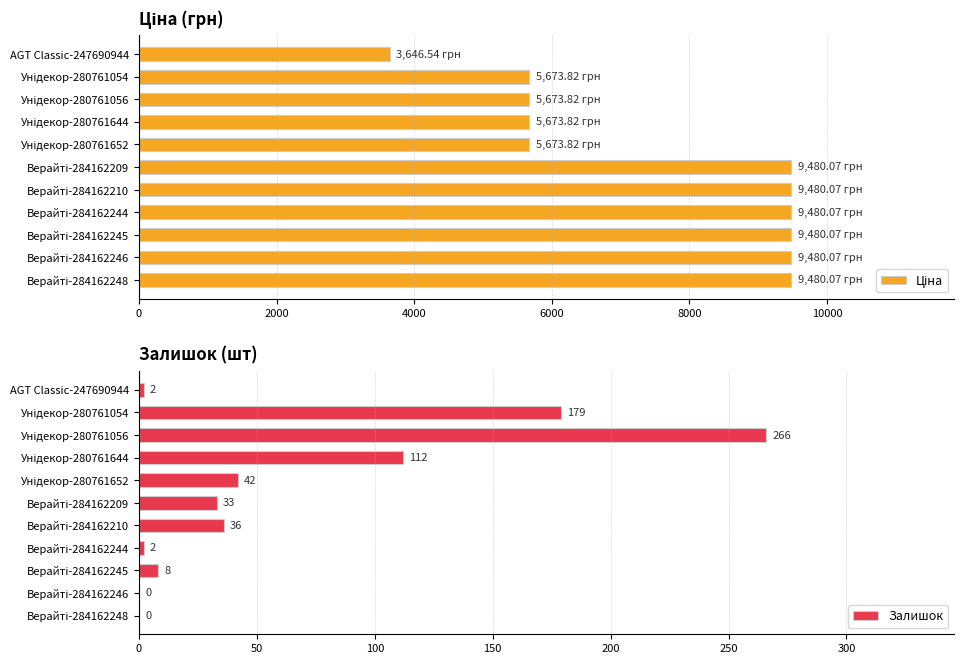

What is the maximum value for Залишок?

266